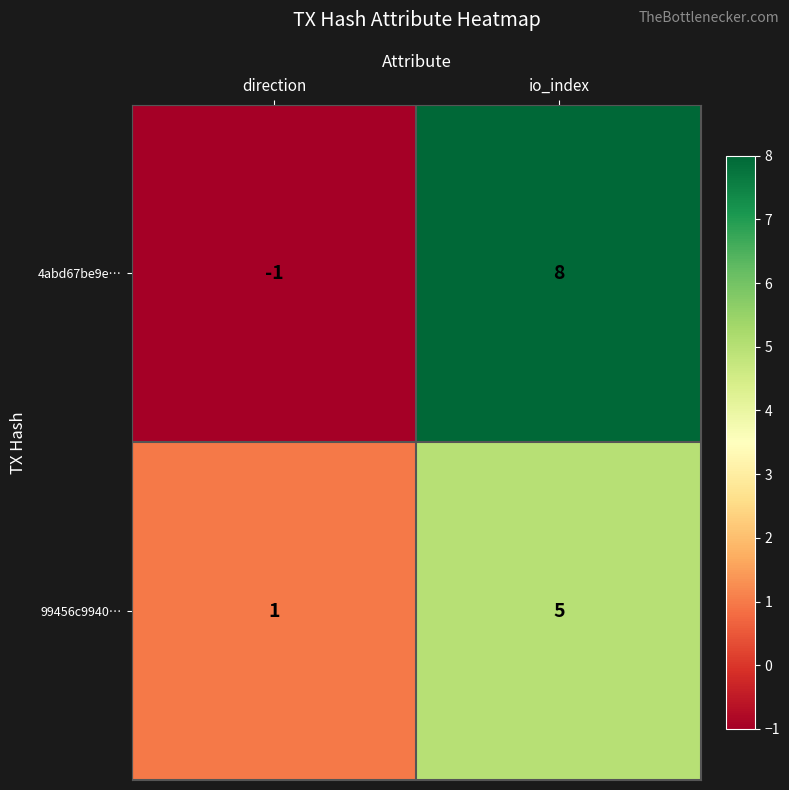

Is it true that 4abd67be9e… equals -2 at direction?

False